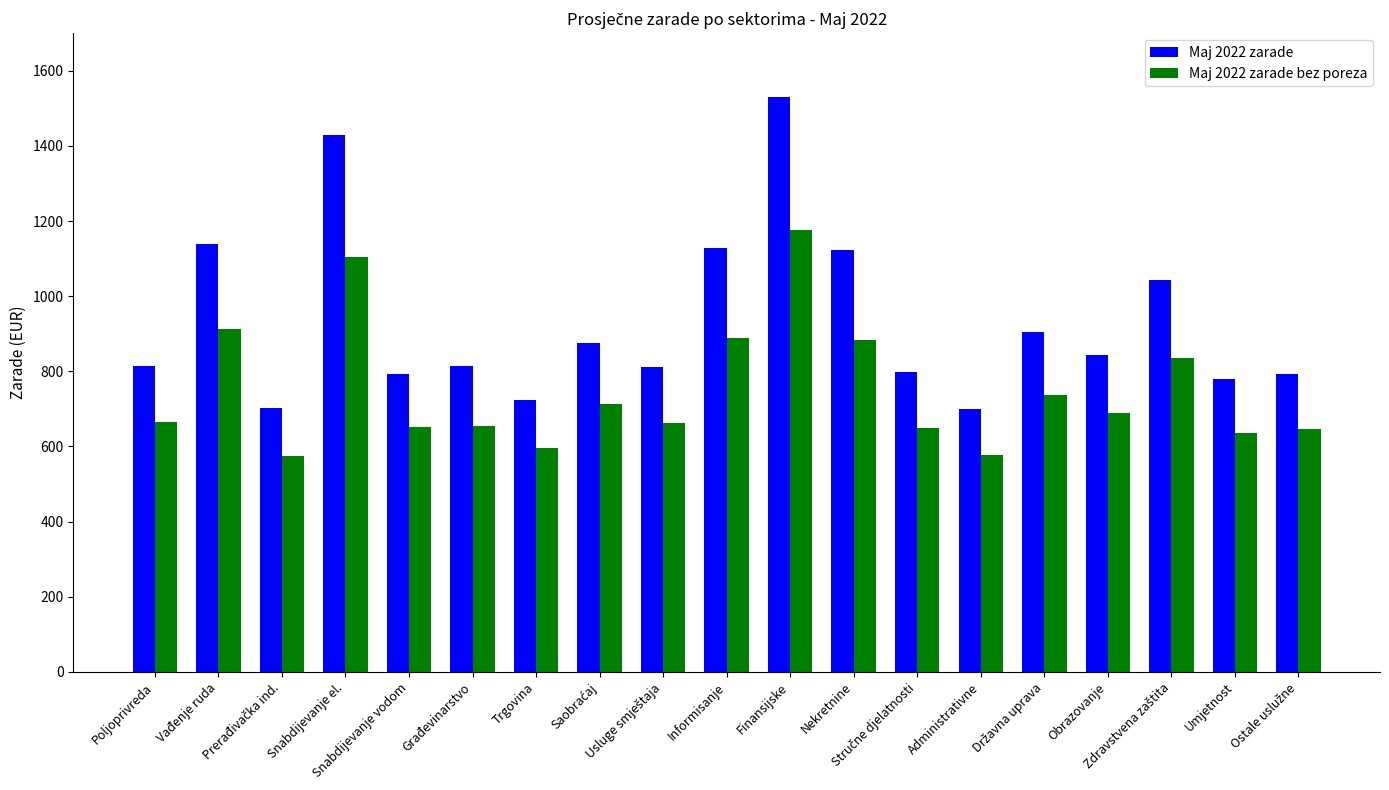

How many values in the Maj 2022 zarade bez poreza series are below 665?

9